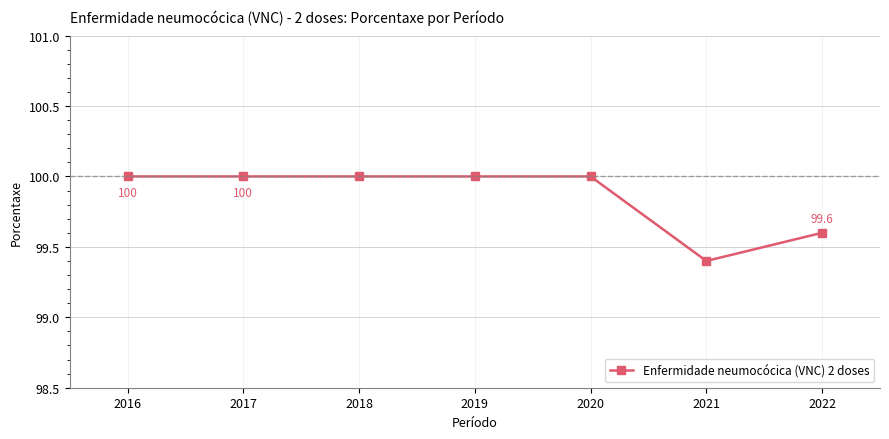

Which category has the lowest value across all series?

2021